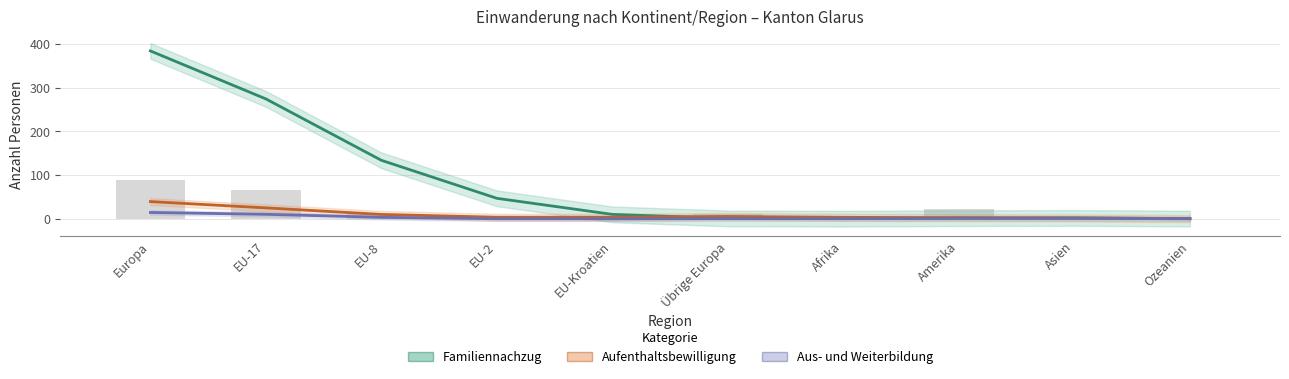

What is the value of the Aufenthalts-bewilligung bar at the 7th from the left?

3.8